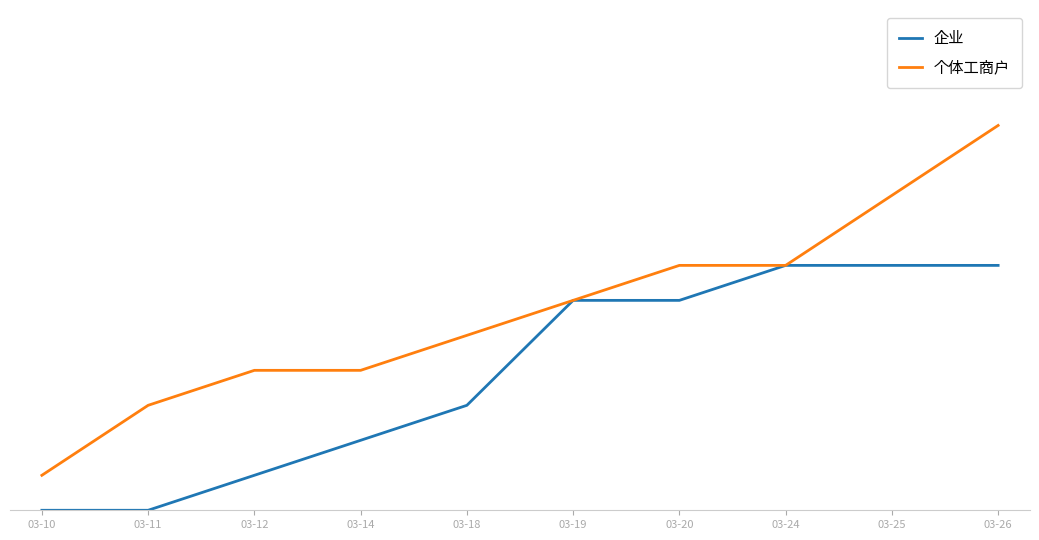

List the labels in order of 企业 value, smallest first.

03-10, 03-11, 03-12, 03-14, 03-18, 03-19, 03-20, 03-24, 03-25, 03-26